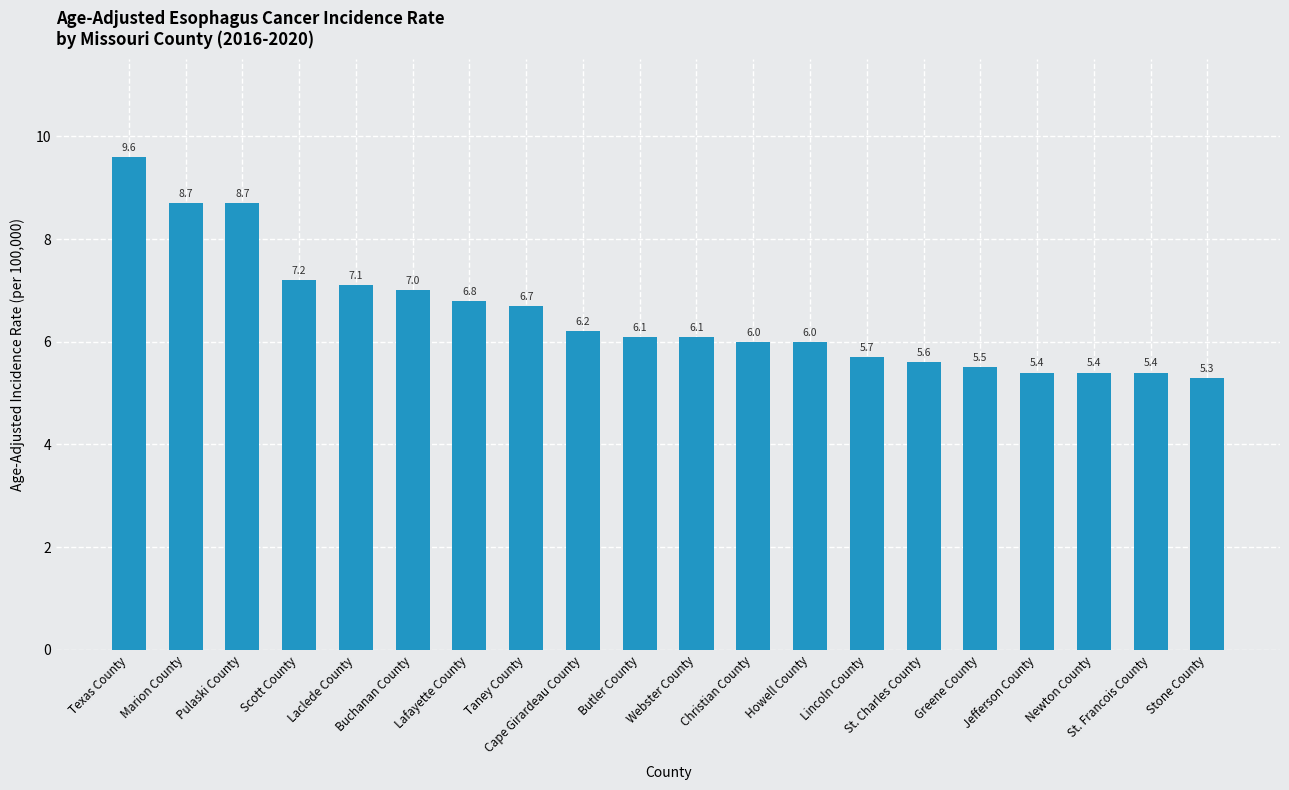

Reading right to left, extract all data points from this chart.

5.3	5.4	5.4	5.4	5.5	5.6	5.7	6.0	6.0	6.1	6.1	6.2	6.7	6.8	7.0	7.1	7.2	8.7	8.7	9.6